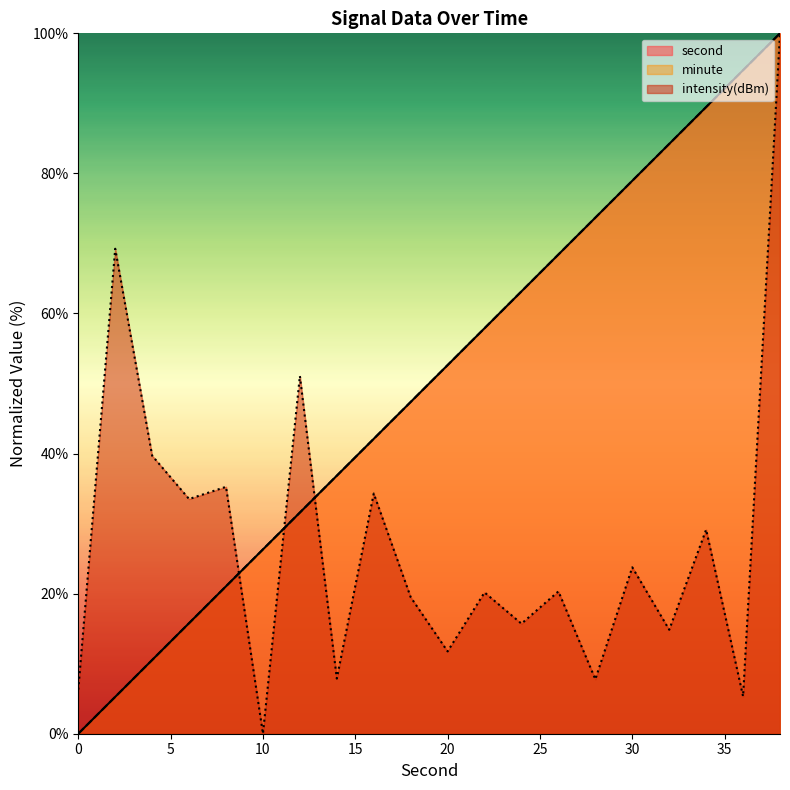

The intensity series shows 65.5 at 4. True or false?

False